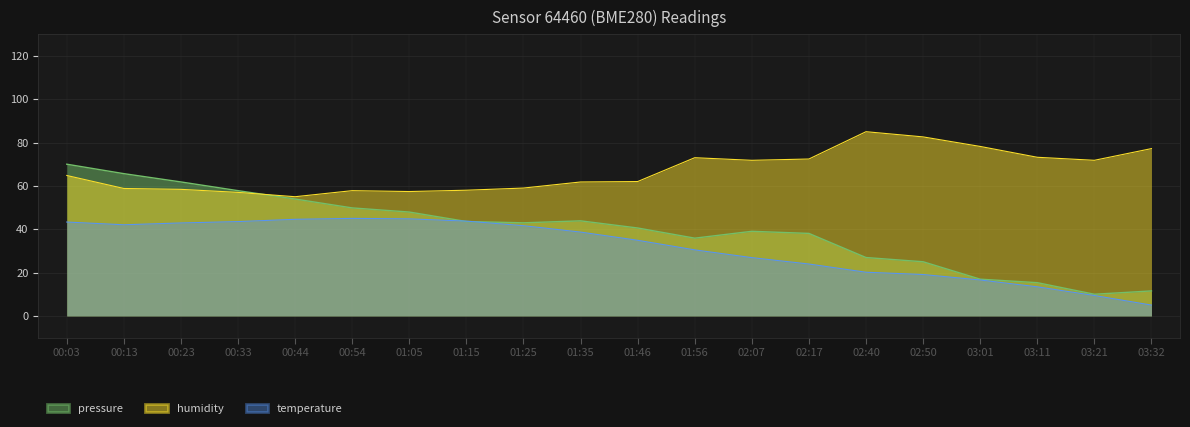

At which category does the chart reach its peak across all series?

02:40